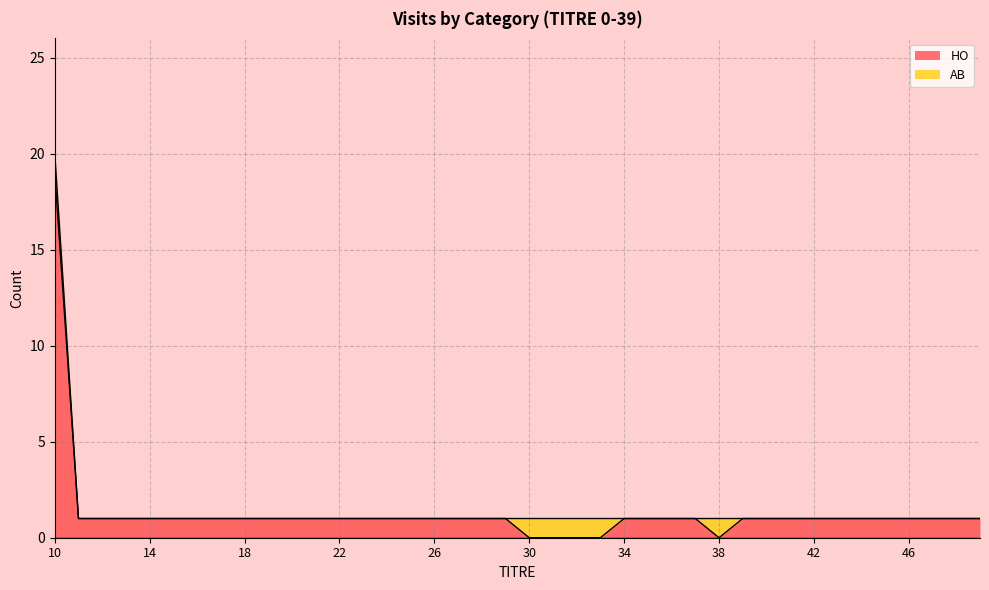

True or false: the data shows 1 at 25.

False